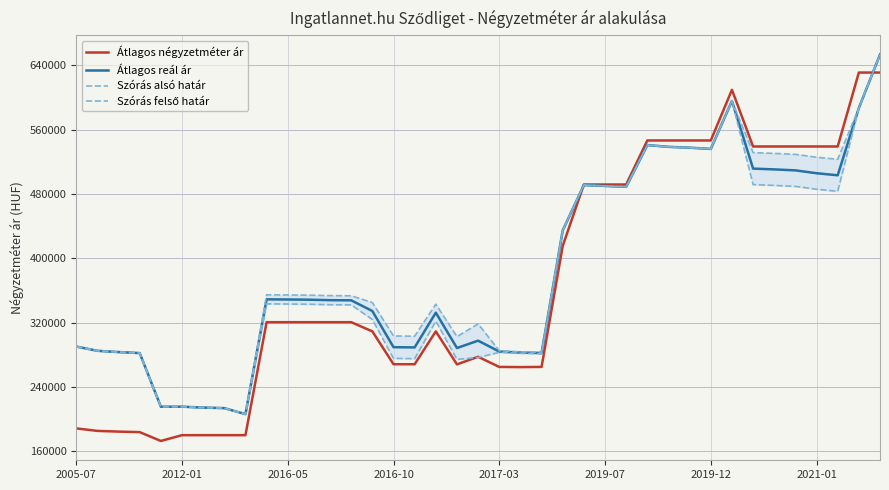

The value of Átlagos négyzetméter ár at 2017-03 is 264894. True or false?

True